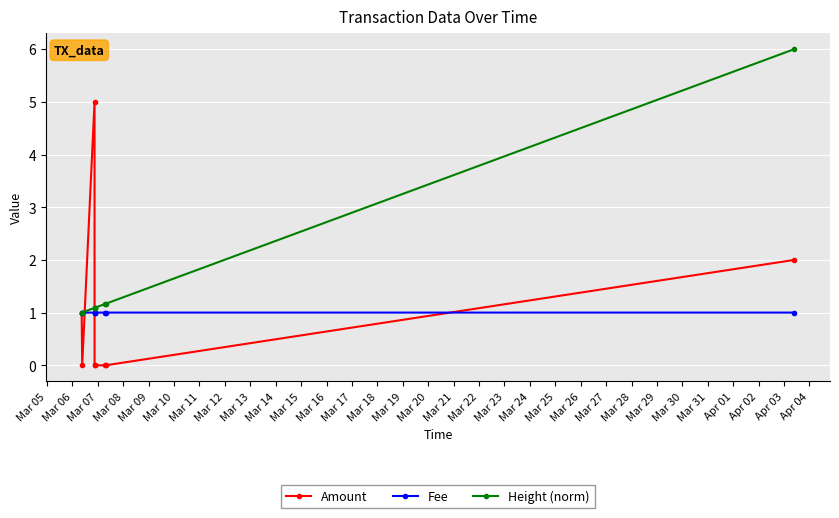

Which series has the largest total across all categories?

Height (norm)